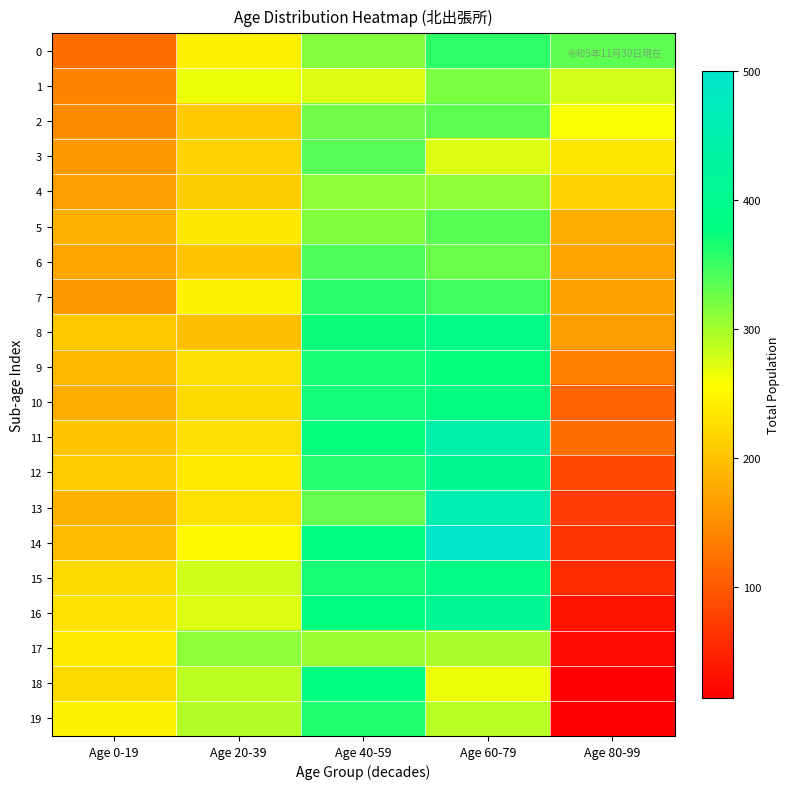

Reading left to right, extract all data points from this chart.

0: Age 0-19=119	Age 20-39=243	Age 40-59=314	Age 60-79=356	Age 80-99=334
1: Age 0-19=141	Age 20-39=265	Age 40-59=273	Age 60-79=319	Age 80-99=279
2: Age 0-19=148	Age 20-39=206	Age 40-59=324	Age 60-79=333	Age 80-99=260
3: Age 0-19=162	Age 20-39=215	Age 40-59=338	Age 60-79=273	Age 80-99=233
4: Age 0-19=166	Age 20-39=210	Age 40-59=309	Age 60-79=309	Age 80-99=217
5: Age 0-19=186	Age 20-39=236	Age 40-59=316	Age 60-79=336	Age 80-99=181
6: Age 0-19=172	Age 20-39=202	Age 40-59=341	Age 60-79=329	Age 80-99=171
7: Age 0-19=161	Age 20-39=247	Age 40-59=359	Age 60-79=347	Age 80-99=169
8: Age 0-19=206	Age 20-39=195	Age 40-59=372	Age 60-79=393	Age 80-99=165
9: Age 0-19=190	Age 20-39=227	Age 40-59=367	Age 60-79=375	Age 80-99=136
10: Age 0-19=178	Age 20-39=221	Age 40-59=370	Age 60-79=384	Age 80-99=110
11: Age 0-19=203	Age 20-39=227	Age 40-59=375	Age 60-79=445	Age 80-99=120
12: Age 0-19=209	Age 20-39=237	Age 40-59=361	Age 60-79=409	Age 80-99=85
13: Age 0-19=186	Age 20-39=231	Age 40-59=330	Age 60-79=455	Age 80-99=71
14: Age 0-19=193	Age 20-39=252	Age 40-59=377	Age 60-79=500	Age 80-99=65
15: Age 0-19=221	Age 20-39=280	Age 40-59=367	Age 60-79=391	Age 80-99=54
16: Age 0-19=232	Age 20-39=273	Age 40-59=380	Age 60-79=412	Age 80-99=33
17: Age 0-19=237	Age 20-39=311	Age 40-59=305	Age 60-79=298	Age 80-99=25
18: Age 0-19=224	Age 20-39=288	Age 40-59=377	Age 60-79=265	Age 80-99=15
19: Age 0-19=246	Age 20-39=294	Age 40-59=362	Age 60-79=290	Age 80-99=14